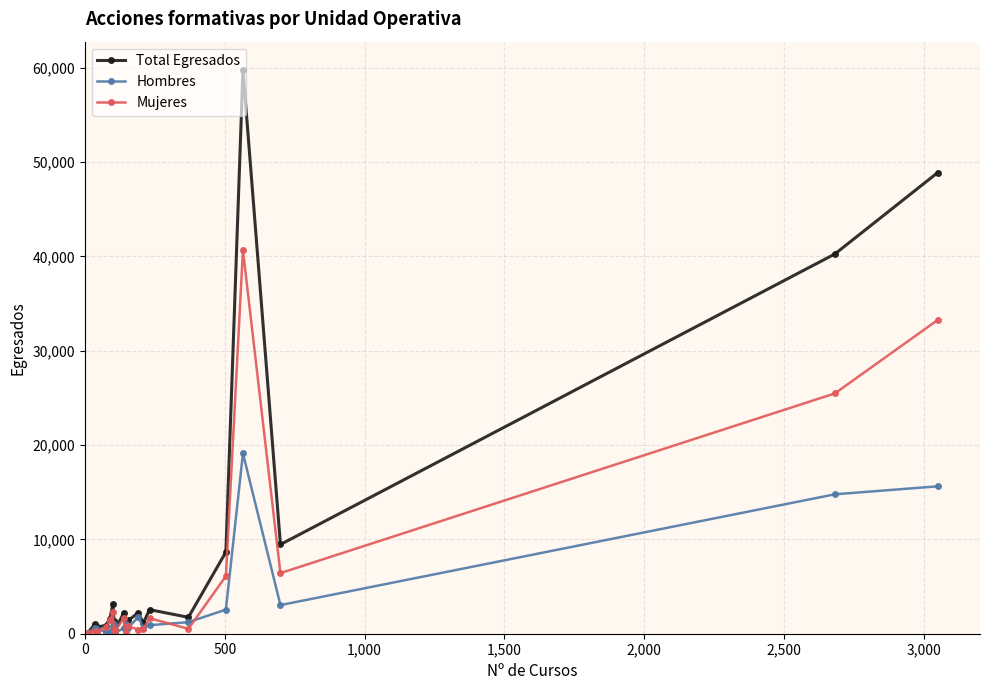

What is the lowest value of the Total Egresados series?

101